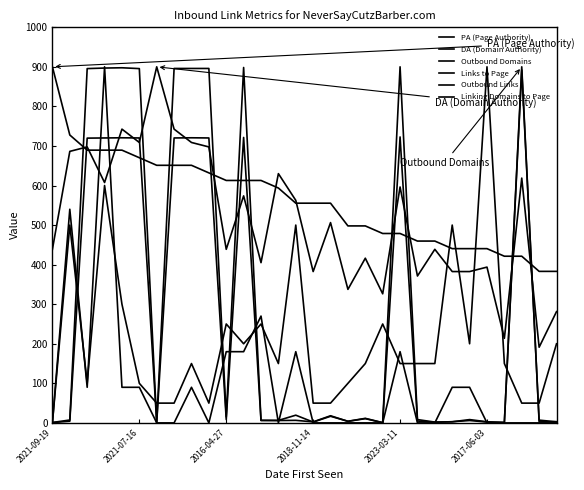

How many lines are shown in the chart?

6